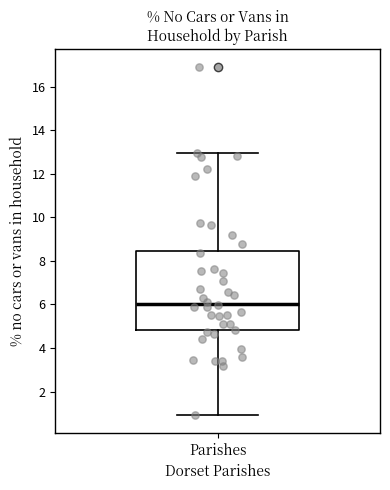

Read this box plot against the y-axis: the position of the median line, the range covered by the box, and the ends of both whiskers. The values are not printed on the chart, so give them approximately, as read against the axis.

median 6.0, box 4.8 to 8.4, whiskers 1.0 to 13.0